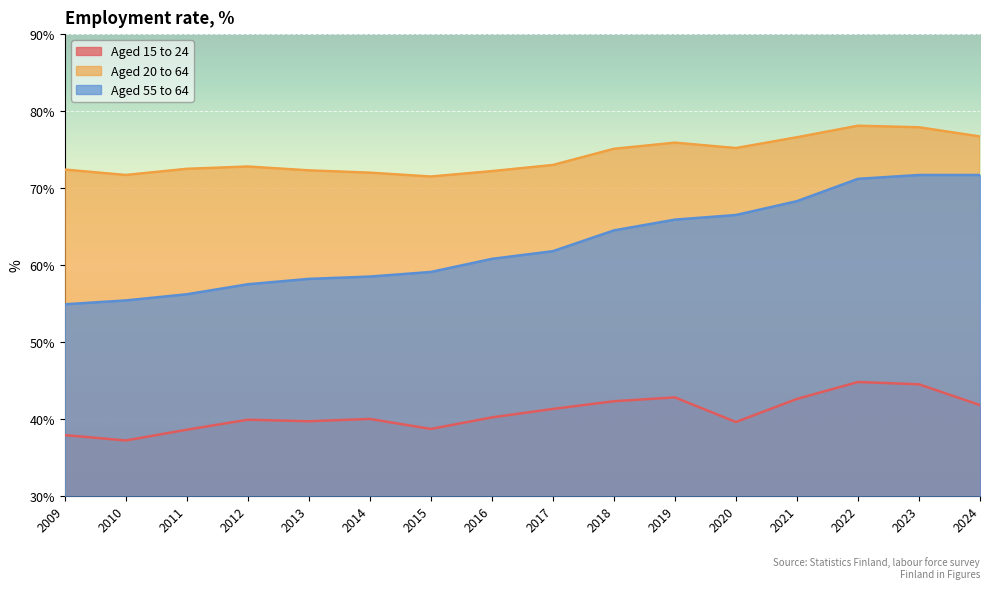

Reading left to right, what are all the values shown in this chart?

Aged 15 to 24: 2009=37.9	2010=37.2	2011=38.6	2012=39.9	2013=39.7	2014=40.0	2015=38.7	2016=40.2	2017=41.3	2018=42.3	2019=42.8	2020=39.6	2021=42.6	2022=44.8	2023=44.5	2024=41.8
Aged 20 to 64: 2009=72.4	2010=71.7	2011=72.5	2012=72.8	2013=72.3	2014=72.0	2015=71.5	2016=72.2	2017=73.0	2018=75.1	2019=75.9	2020=75.2	2021=76.6	2022=78.1	2023=77.9	2024=76.7
Aged 55 to 64: 2009=54.9	2010=55.4	2011=56.2	2012=57.5	2013=58.2	2014=58.5	2015=59.1	2016=60.8	2017=61.8	2018=64.5	2019=65.9	2020=66.5	2021=68.3	2022=71.2	2023=71.7	2024=71.7